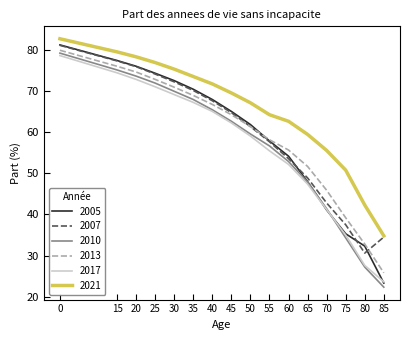

Is it true that 2005 equals 38.1 at 45?

False